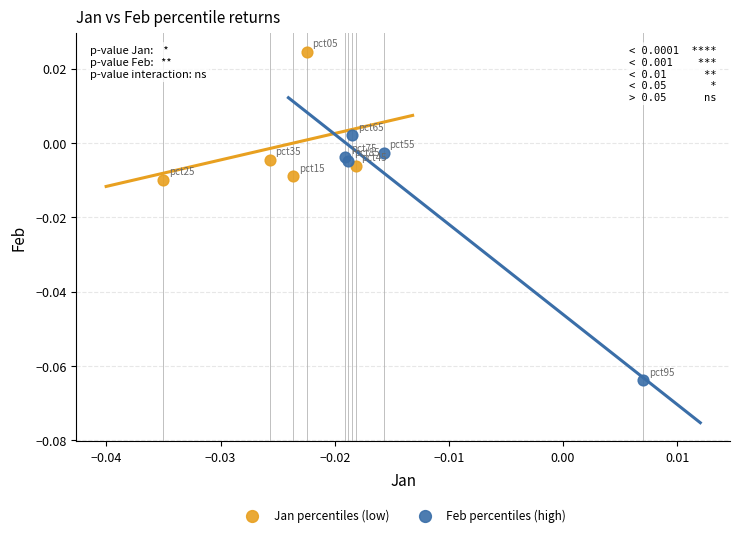

What are all the series names shown in the legend?

Jan percentiles (low), Feb percentiles (high)